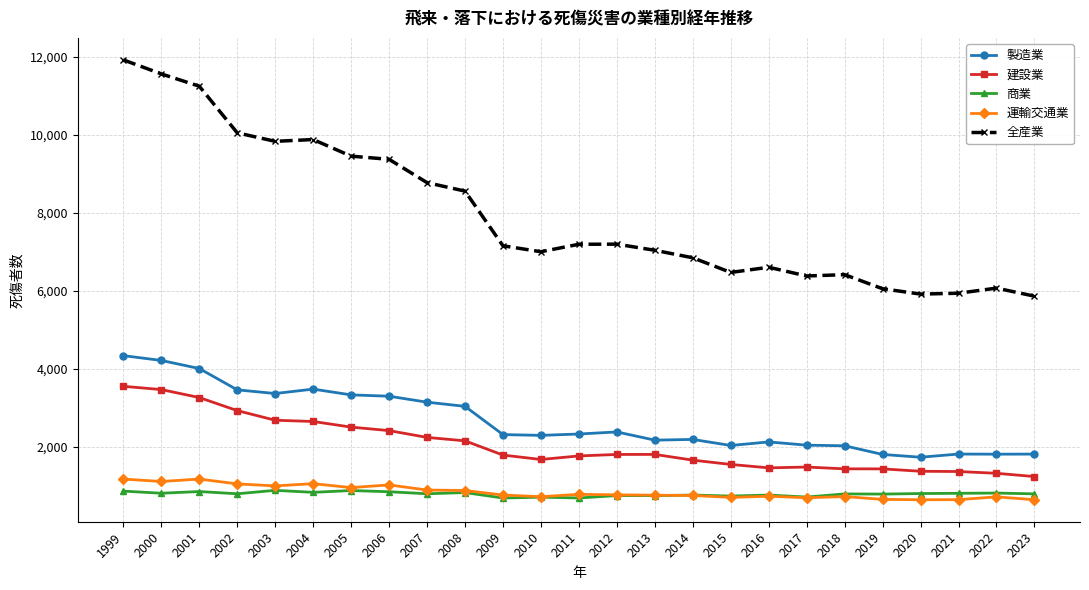

The 製造業 series shows 1252 at 2004. True or false?

False